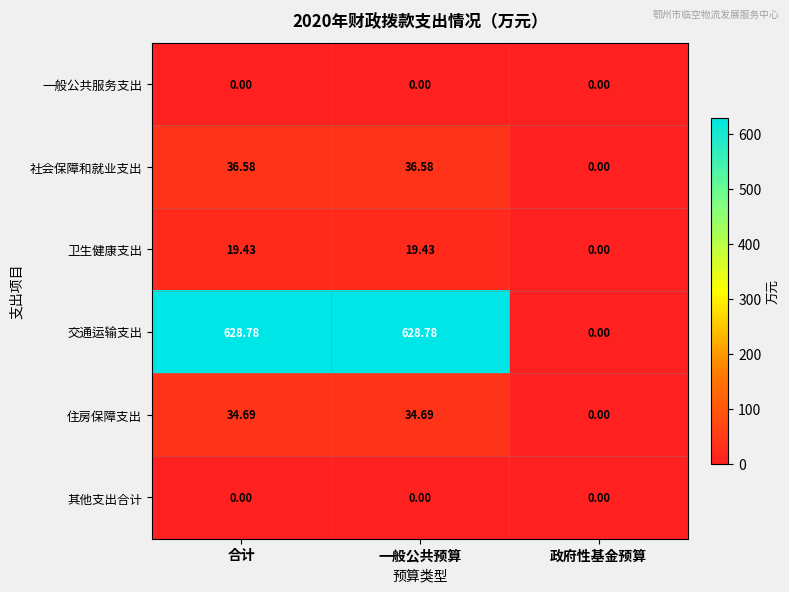

Which series has the largest range (max minus min)?

交通运输支出